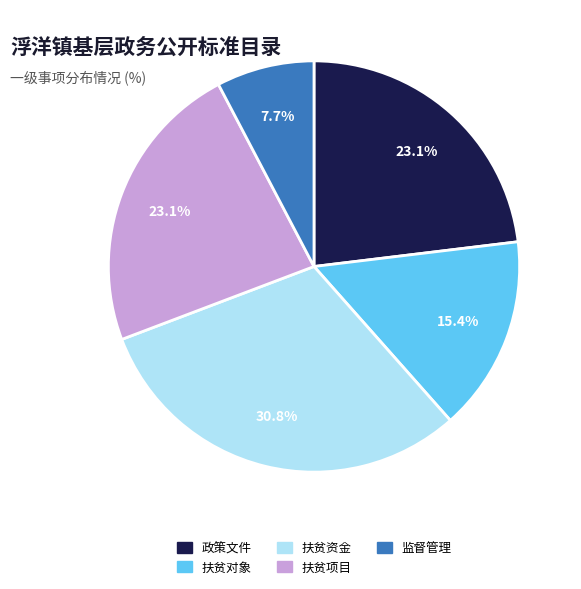

Between 监督管理 and 扶贫资金, which is larger?

扶贫资金